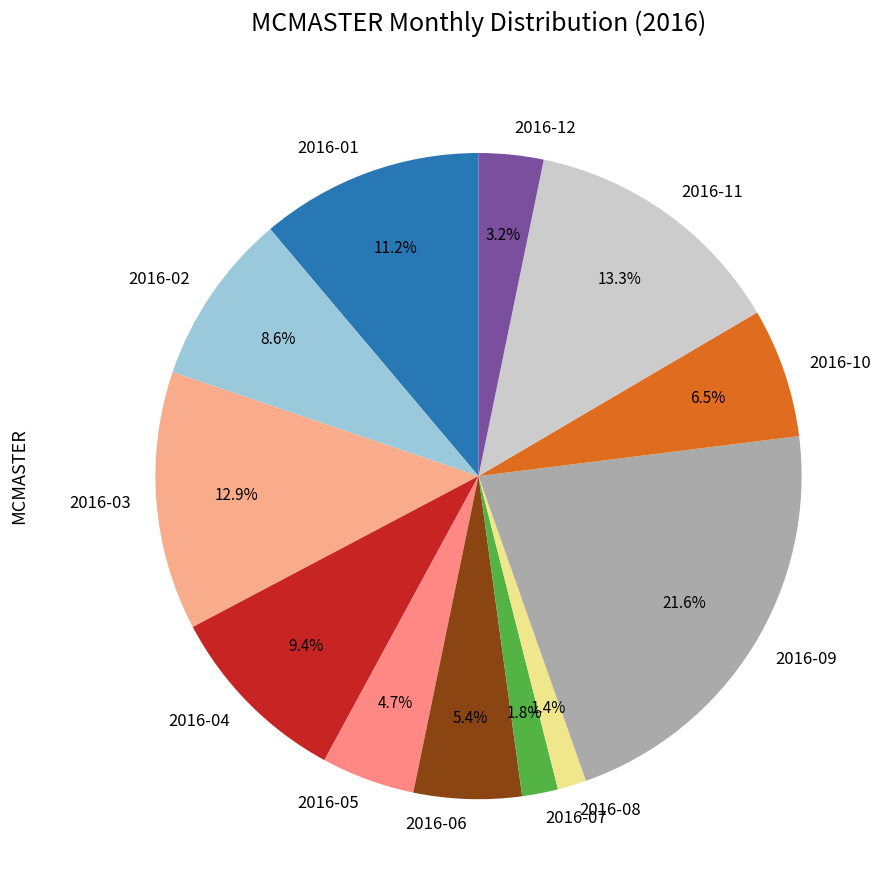

Is 2016-02 the majority of the pie?

No